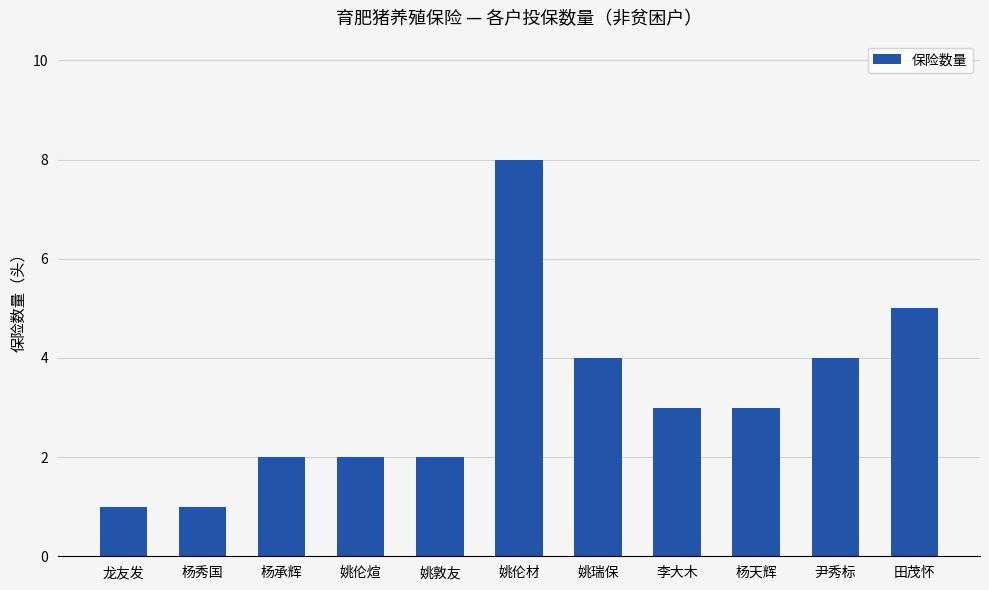

Approximately how many times larger is the value at 龙友发 compared to 杨天辉?

0.3